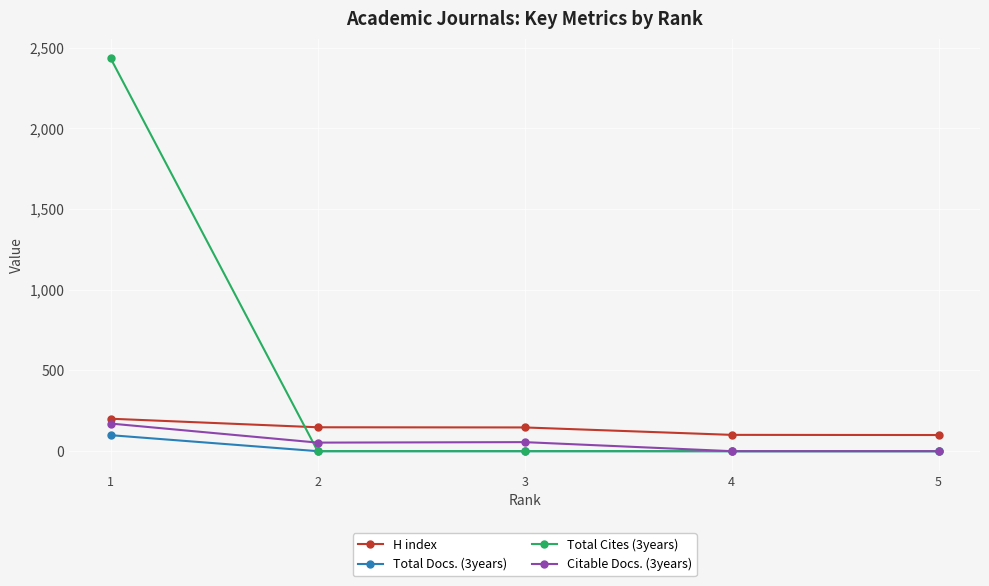

Which series has the largest range (max minus min)?

Total Cites (3years)